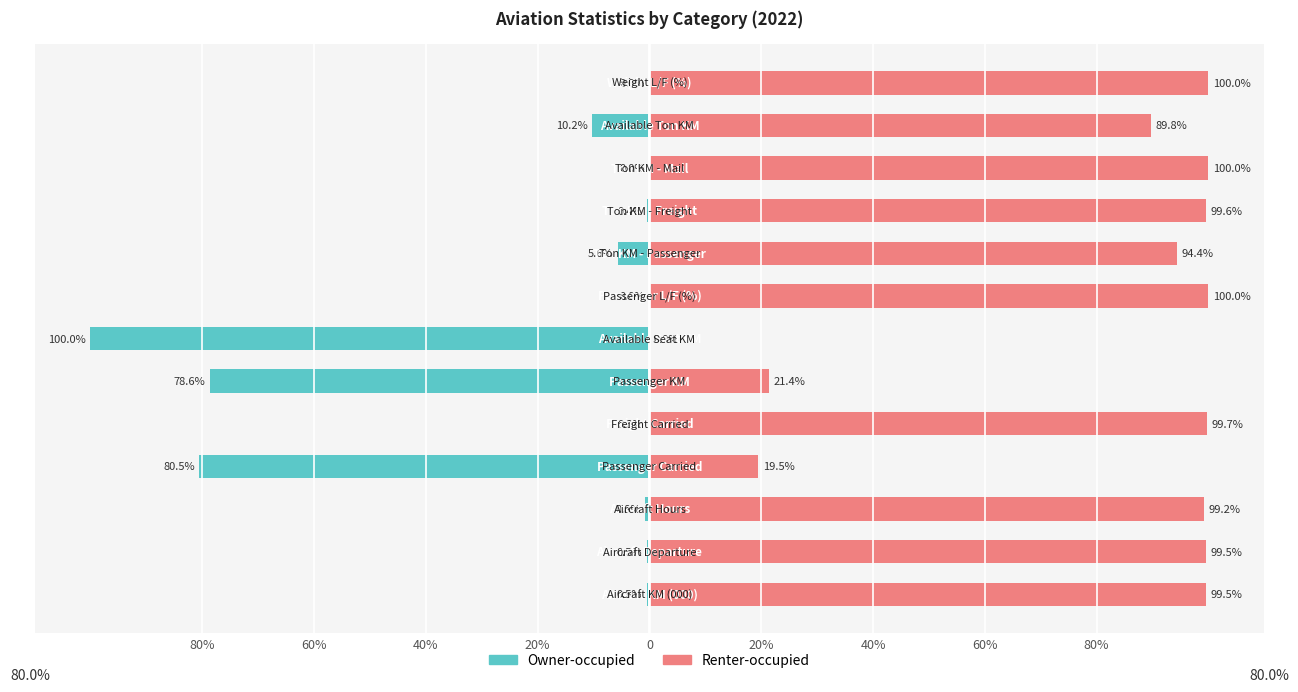

How many data points in Renter-occupied are above 99?

8